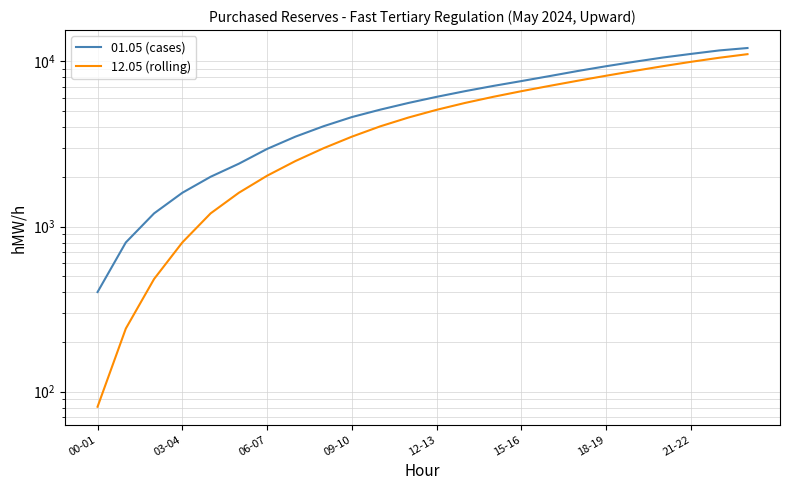

Is this an area chart (filled region under the line)?

No